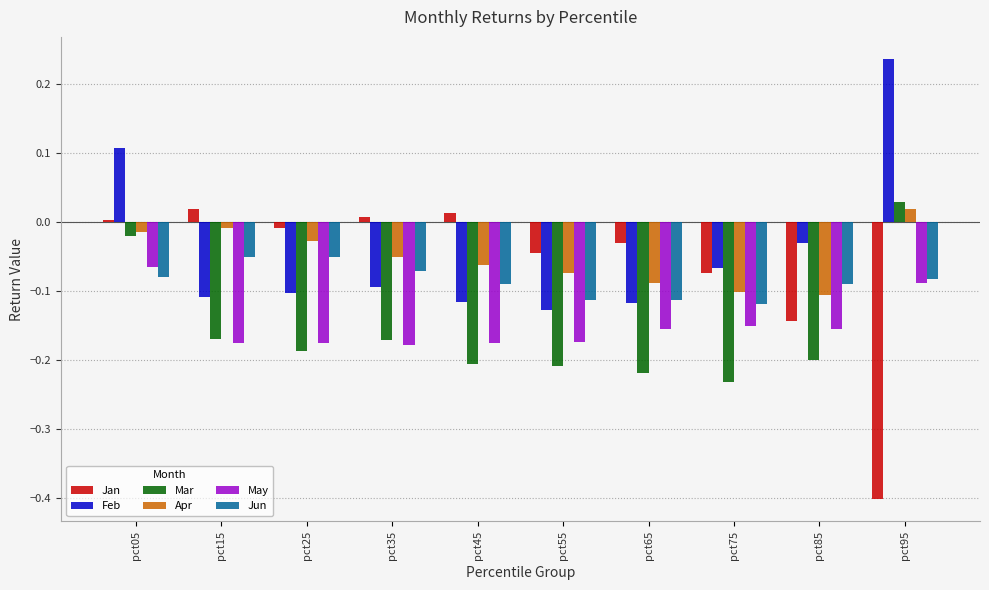

What is the spread (max minus min) of values at pct95?

0.6